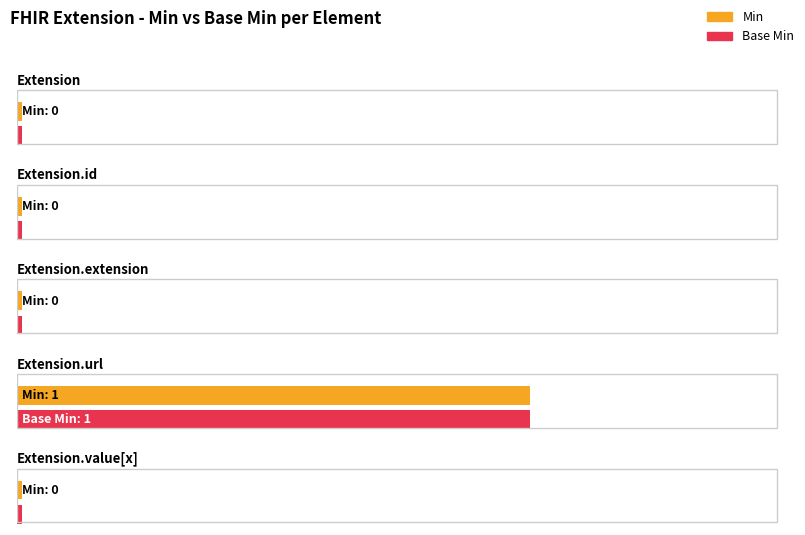

At how many categories does at least one series exceed 0?

1